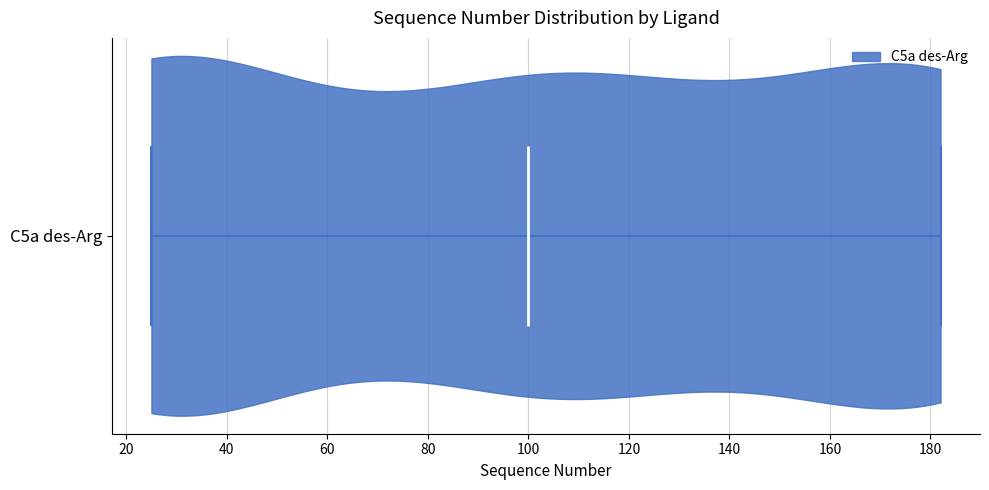

Read this violin plot against the x-axis: where its median line is, and the lowest and highest points the violin reaches. The values are not printed on the chart, so give them approximately, as read against the axis.

median line 100, lowest point 26, highest point 182